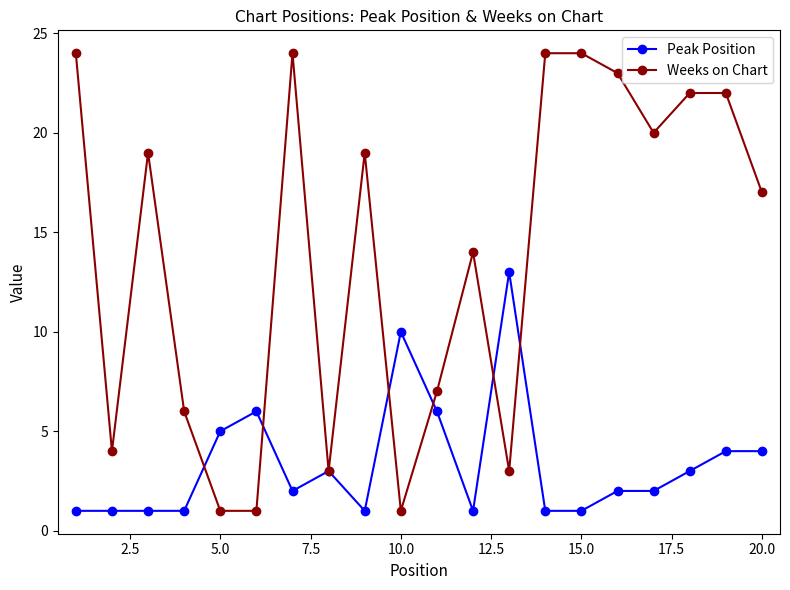

True or false: Peak Position has more than 2 interior local peaks.

True